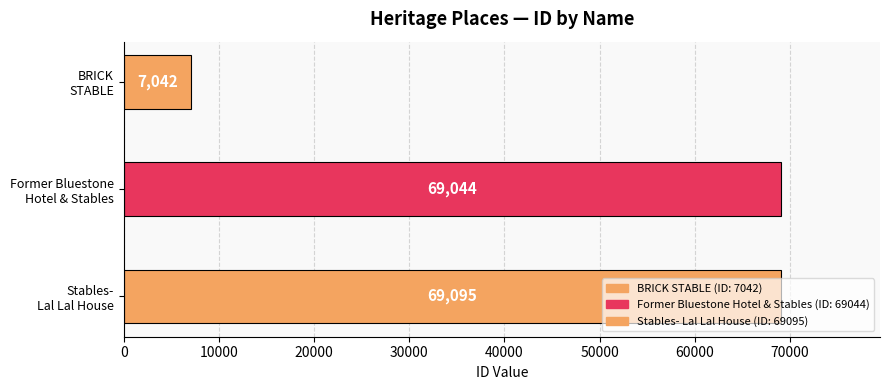

Is it true that the value at BRICK STABLE is 7042?

True